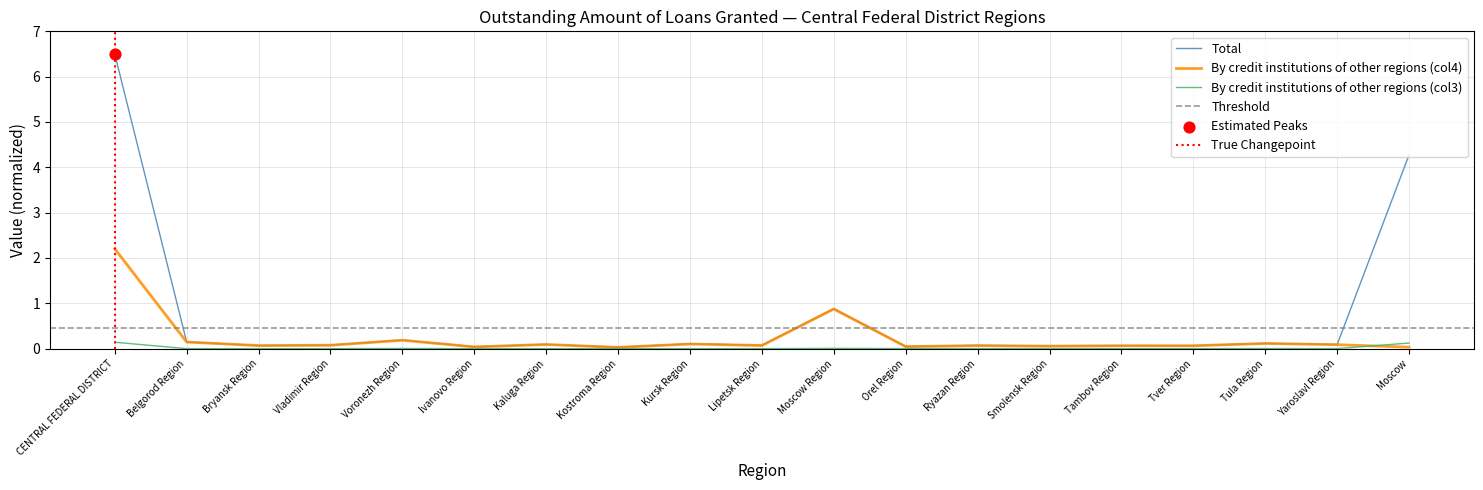

At how many categories does at least one series exceed 5?

1